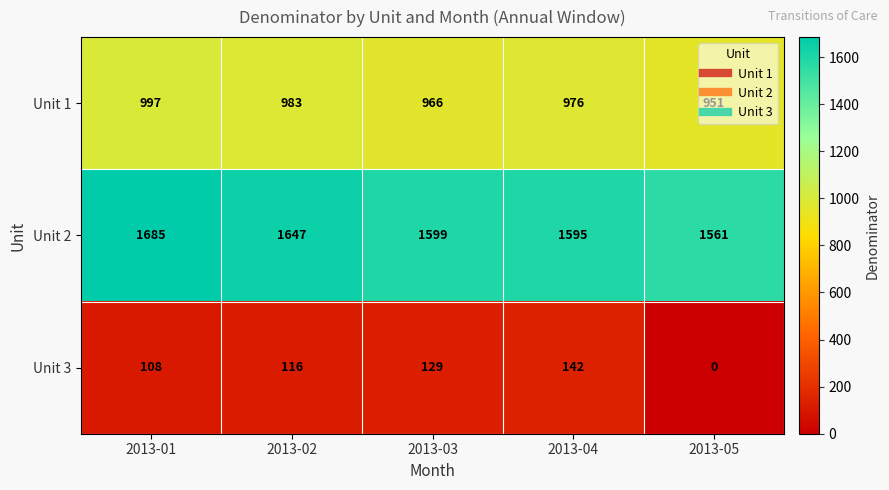

What is the difference between the second highest and minimum values in the Unit 2 series?

86